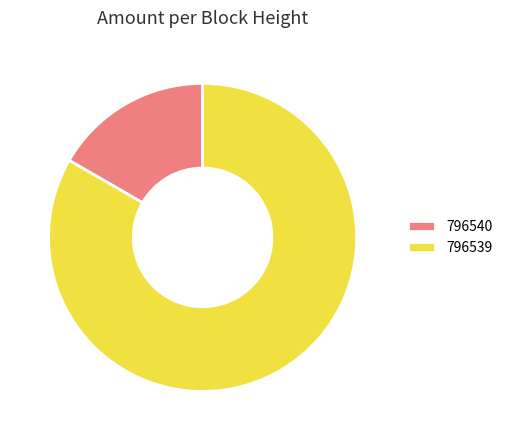

Combined, do 796540 and 796539 account for over 50%?

Yes